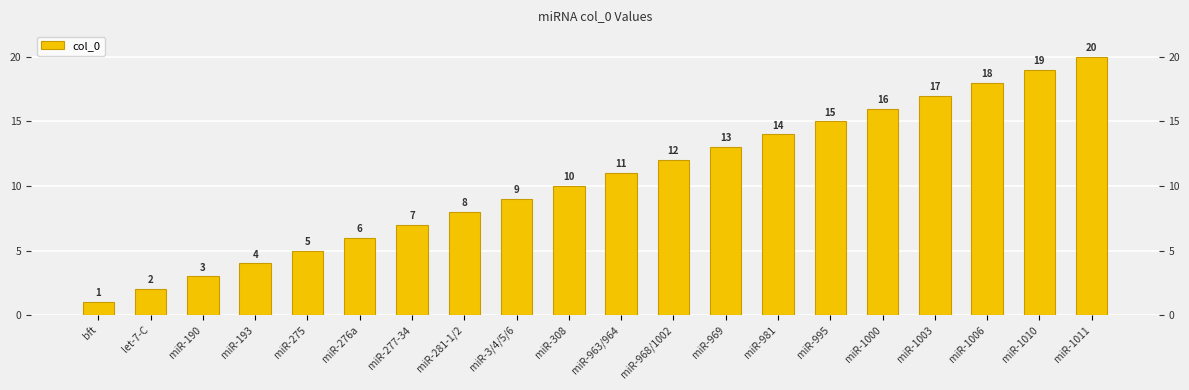

At which label is the value closest to 10?

miR-308